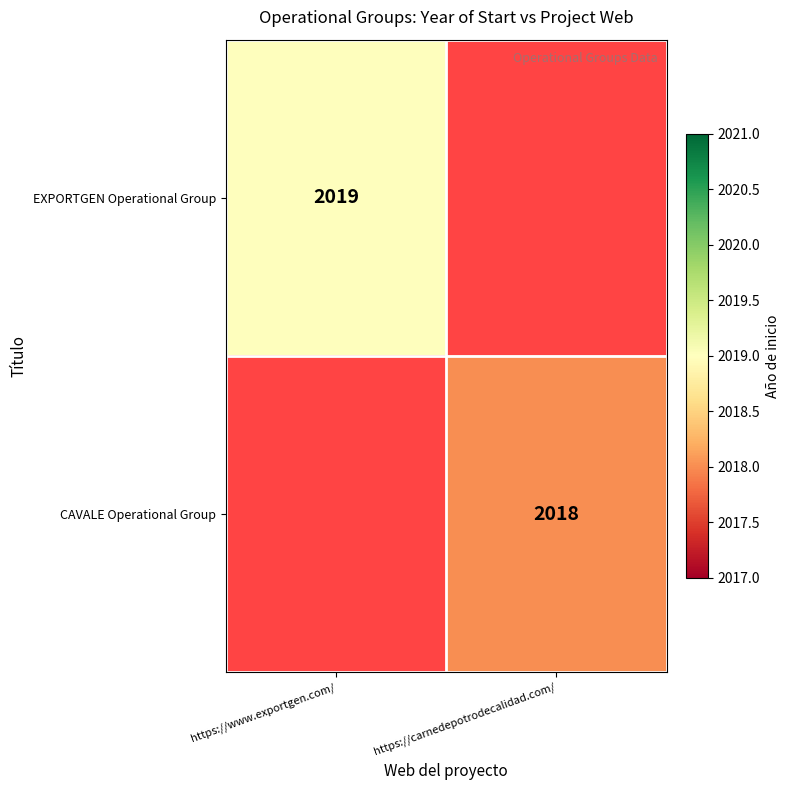

True or false: CAVALE Operational Group has a value of 847.0 at https://carnedepotrodecalidad.com/.

False